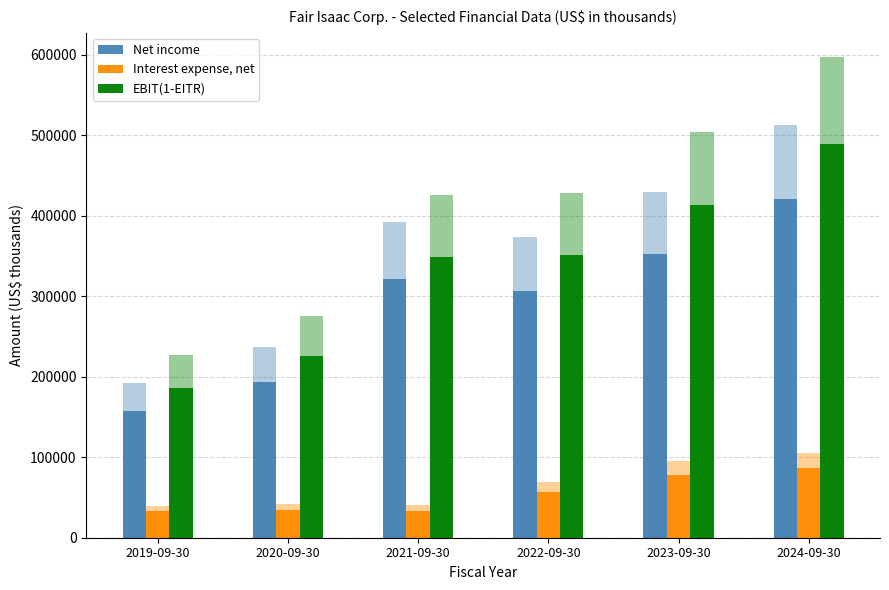

What is the difference between the maximum and minimum values in the Interest expense, net series?

54026.5